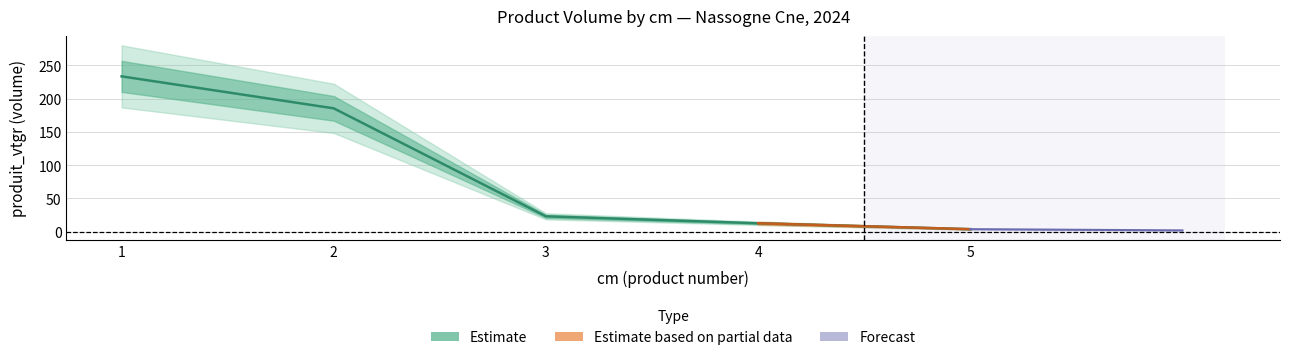

True or false: produit_vtgr has a value of 30.1 at 3.

False